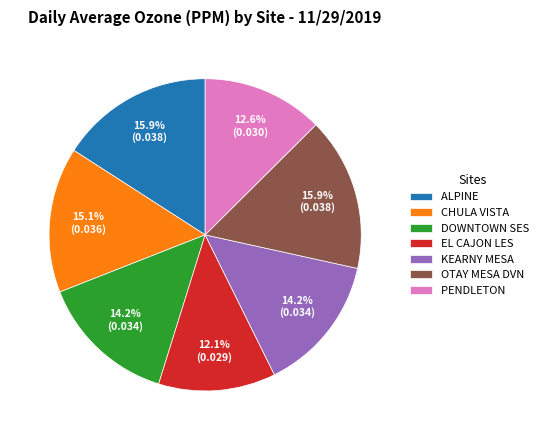

True or false: PENDLETON accounts for 13% of the total.

True